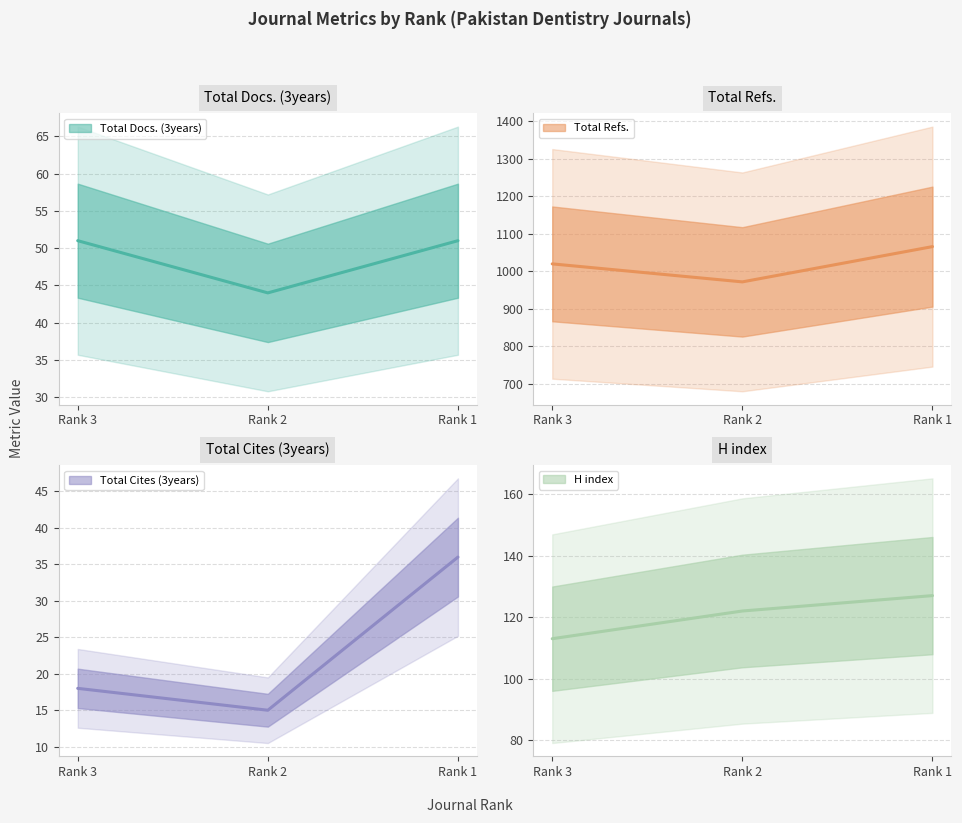

How many data points in Total Refs. are above 1020?

1